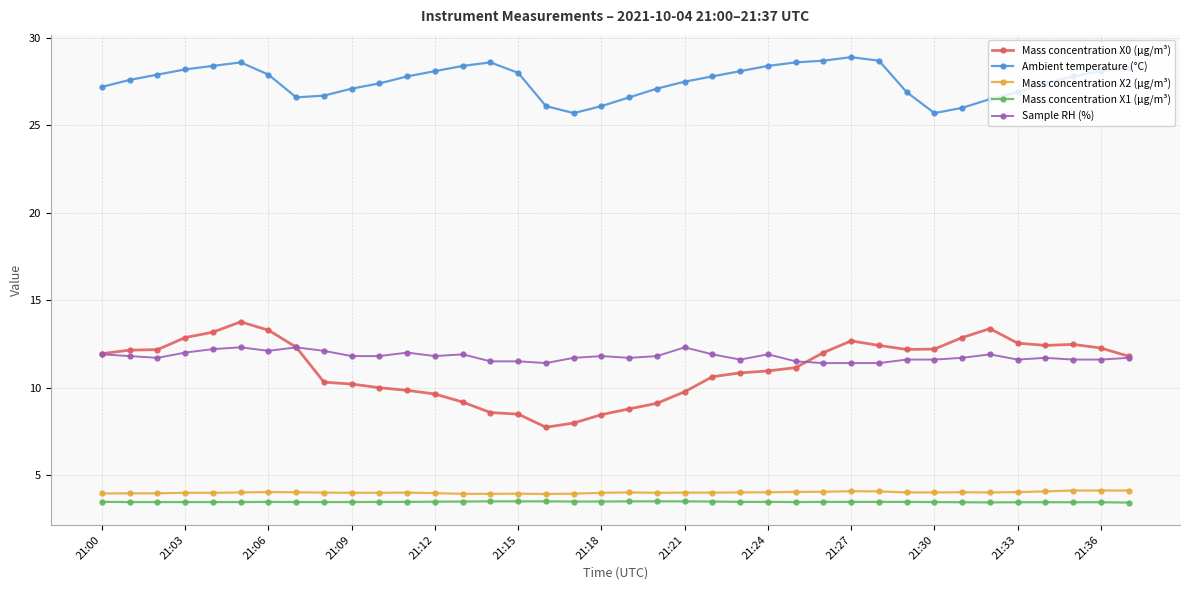

At how many categories does at least one series exceed 5?

38